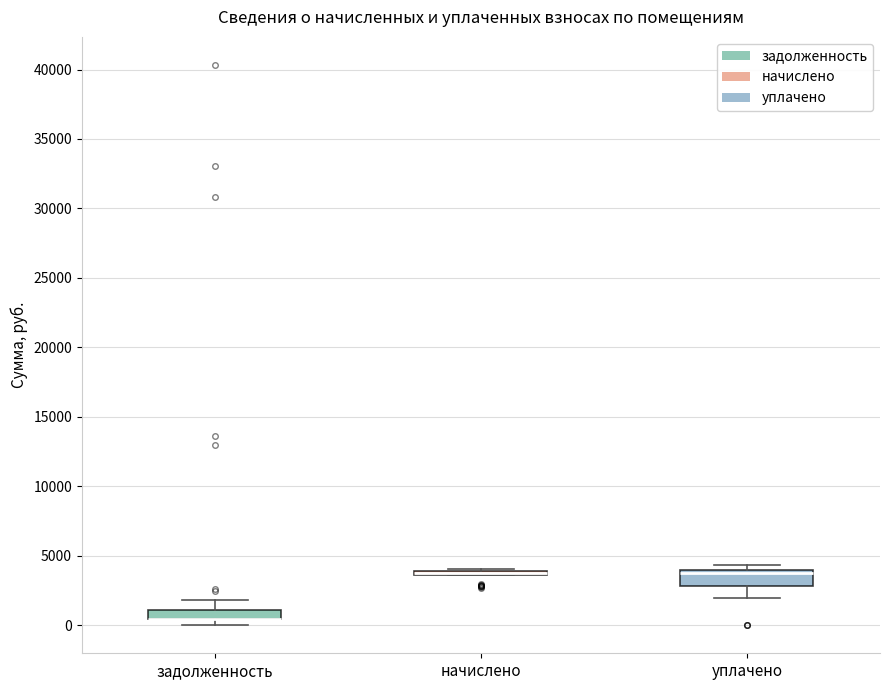

Where is the upper edge of the box for начислено on the y-axis? The values are not printed on the chart, so give them approximately, as read against the axis.

4000